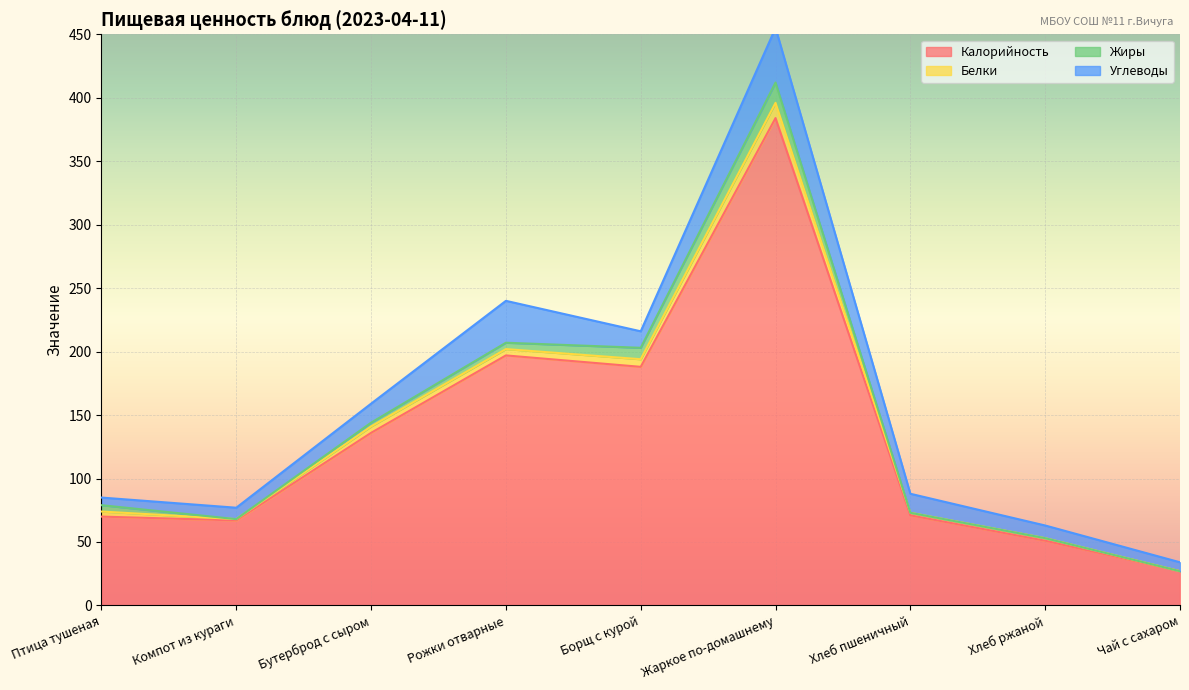

Where is the first local maximum for Жиры?

Жаркое по-домашнему